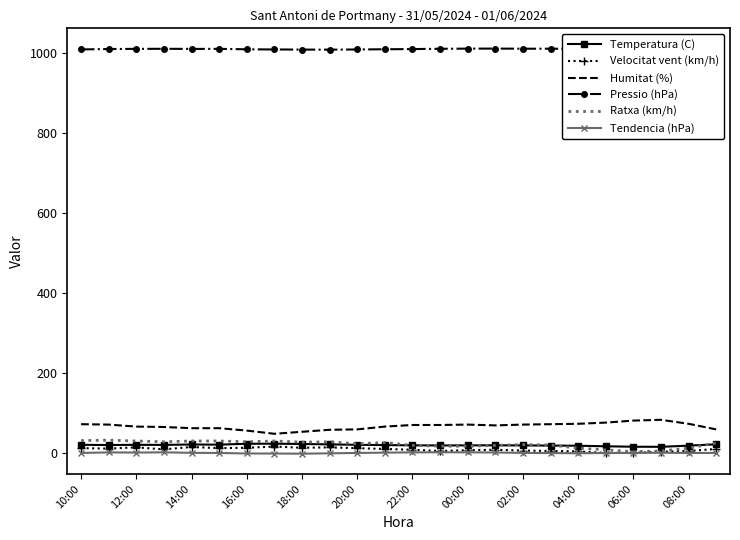

What is the maximum value shown in the chart?

1011.9